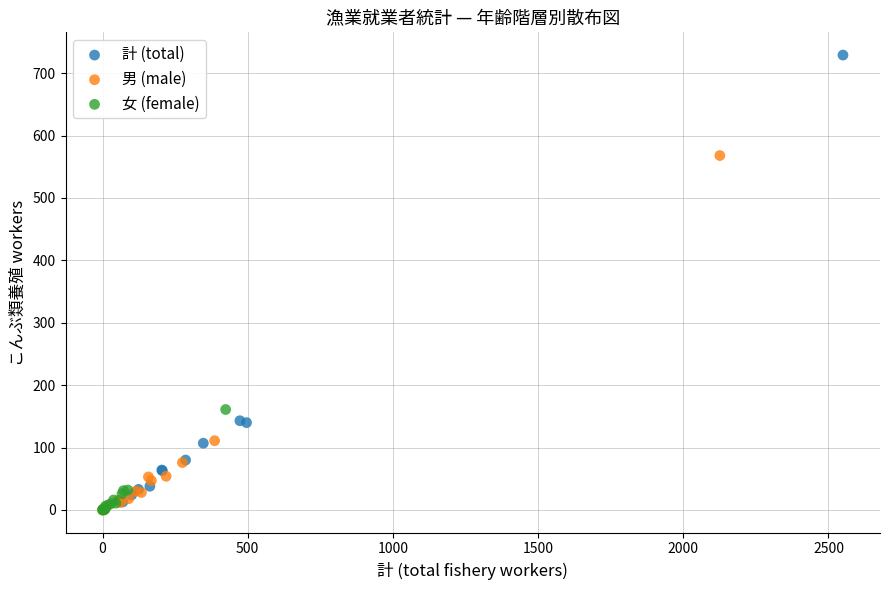

Which series has the largest Y range (max minus min)?

計 (total)